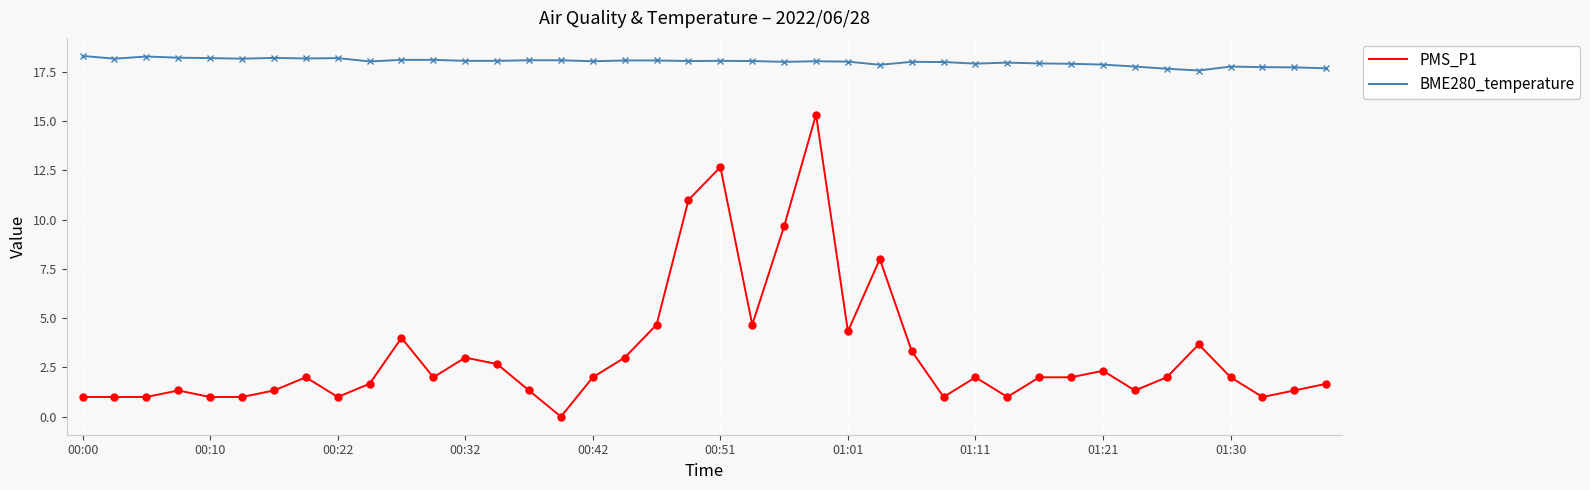

What is the minimum value for BME280_temperature?

17.6